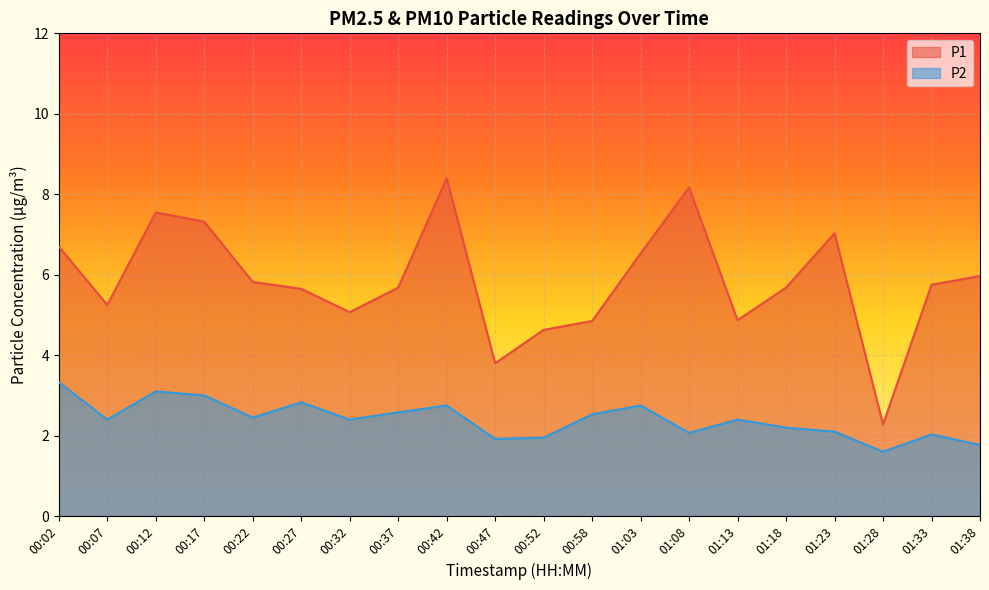

What is the approximate value of P1 at 00:37?

5.7